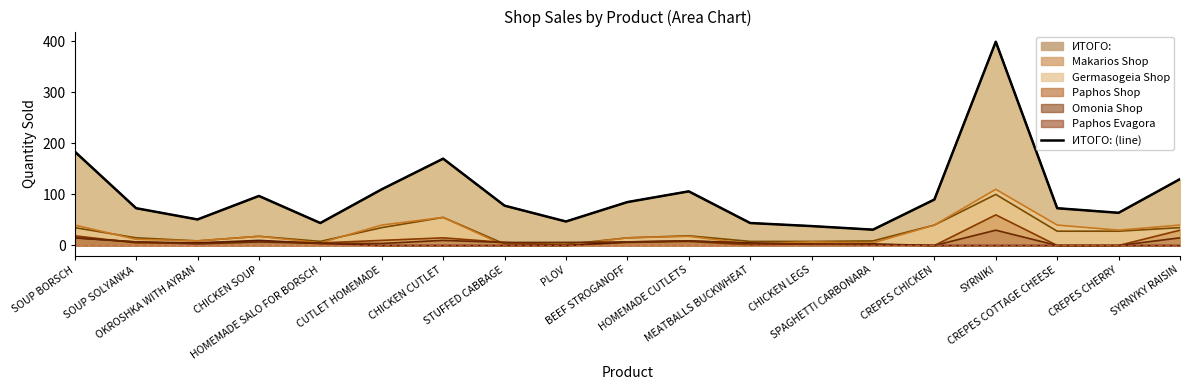

What is the sum of the ИТОГО: values at CHICKEN CUTLET and HOMEMADE CUTLETS?

276